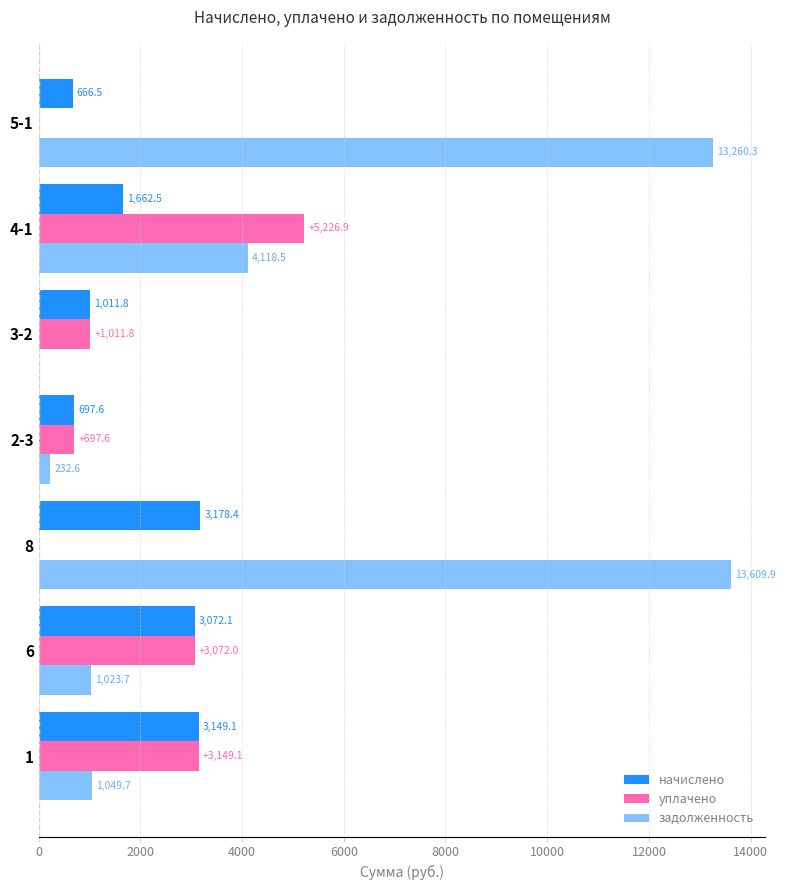

How many data points in задолженность are above 1049?

4